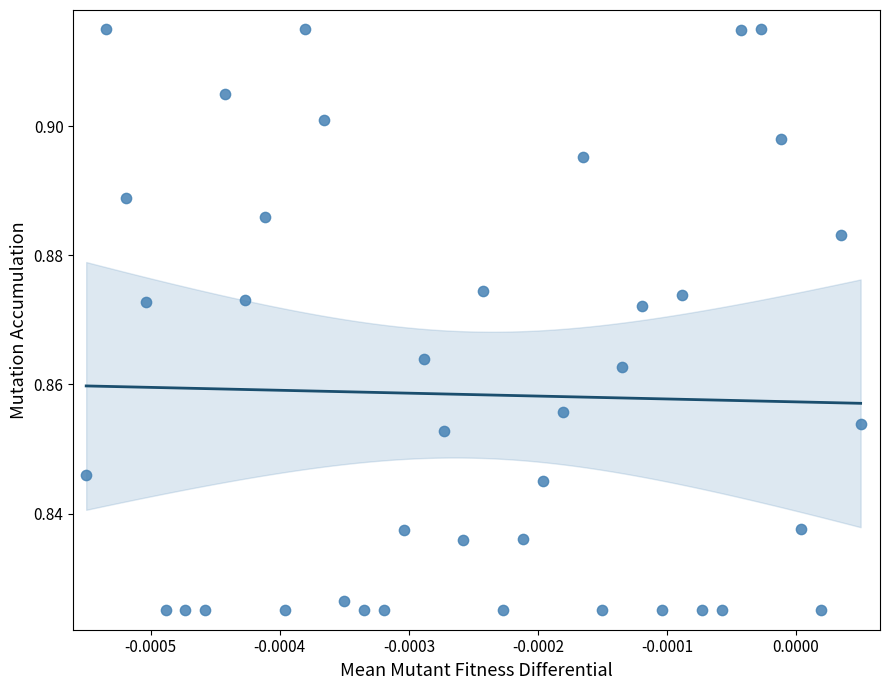

How many points are shown in the scatter plot?

40